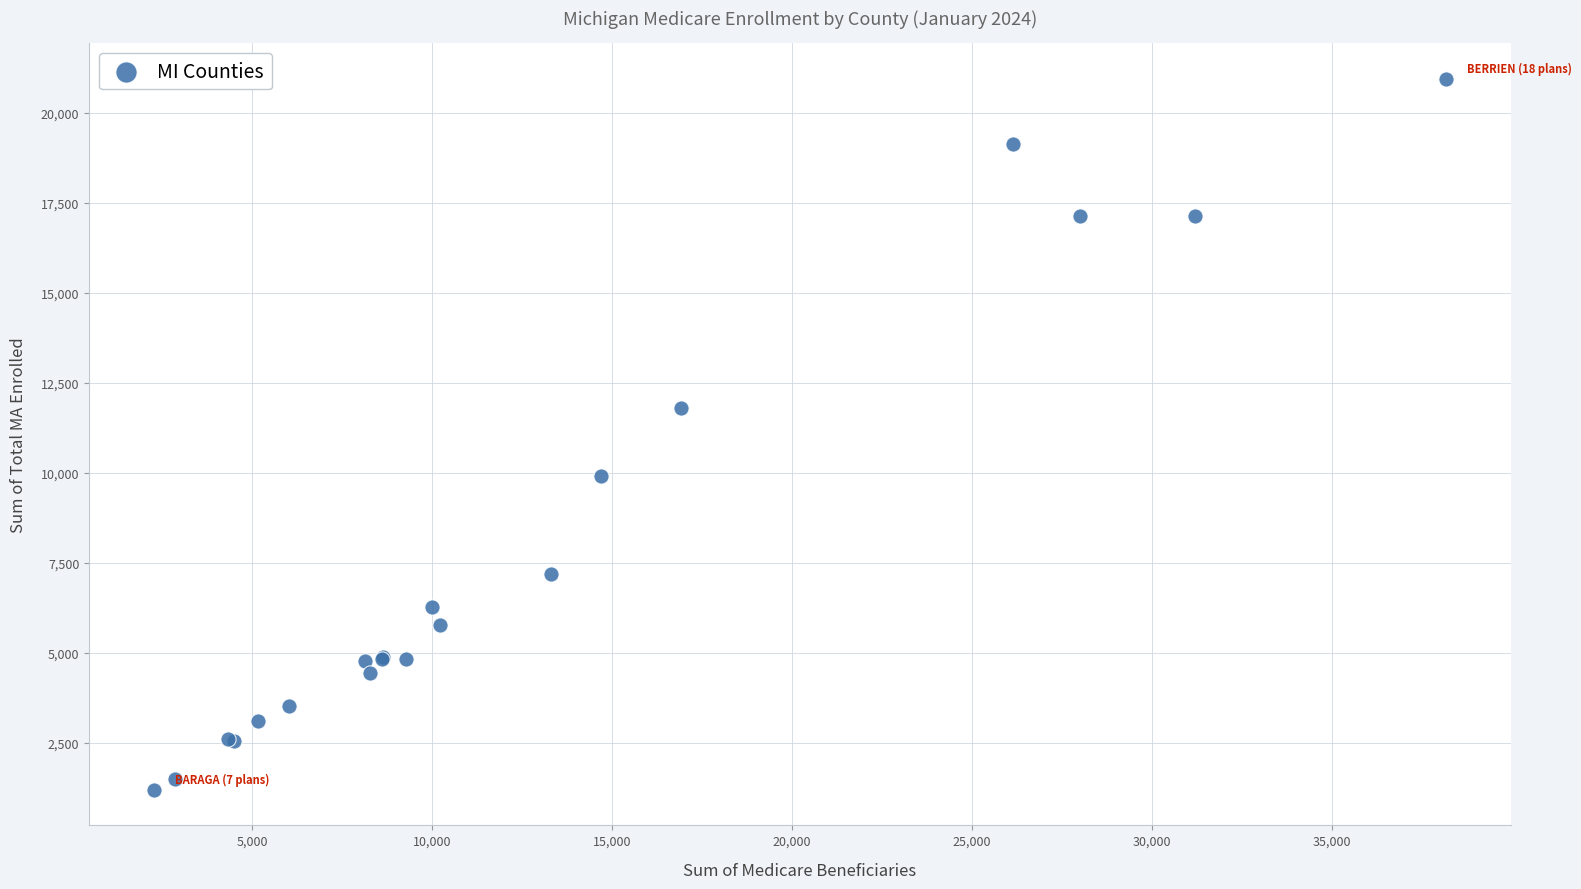

What Y value in the scatter plot is closest to 11071?

11809